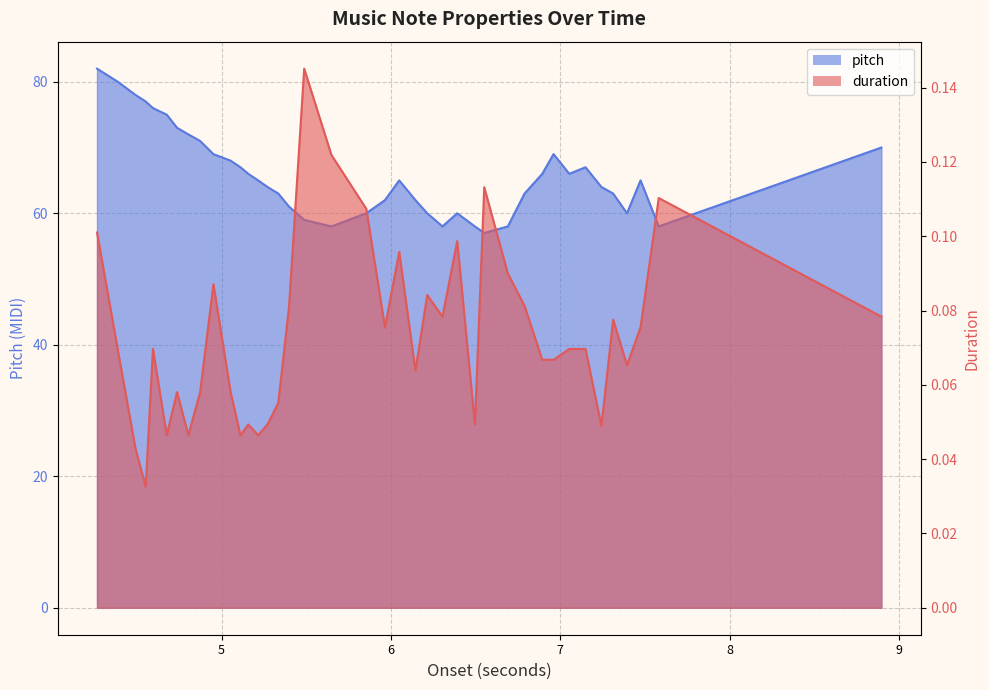

What is the minimum value for pitch?

57.0